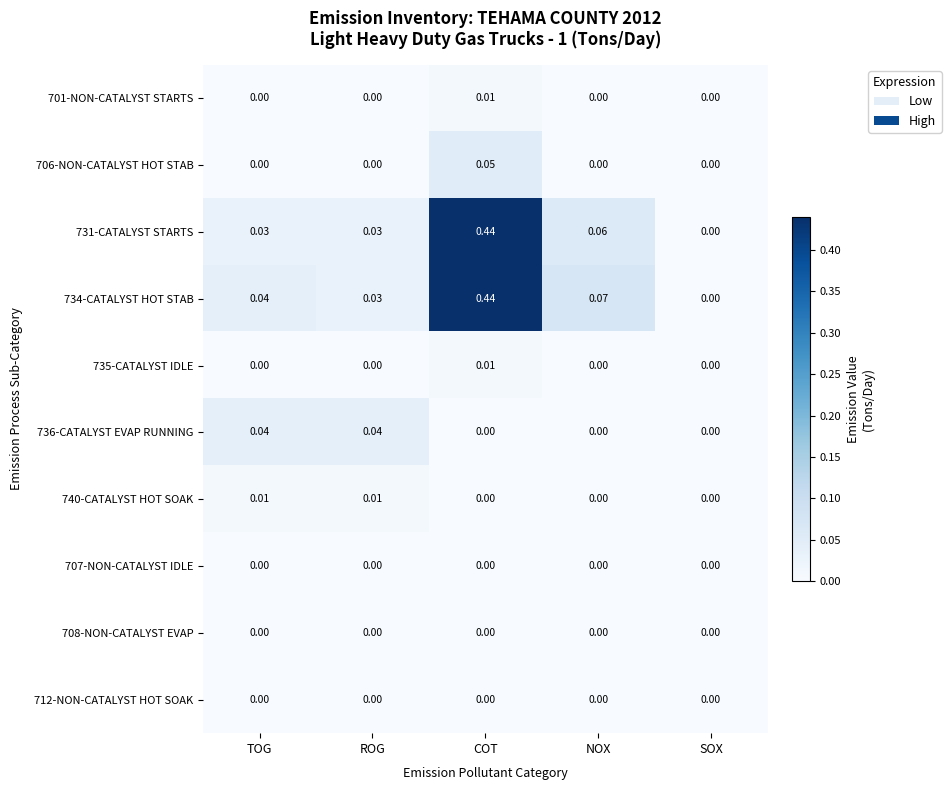

Which series has the largest total across all categories?

734-CATALYST HOT STAB